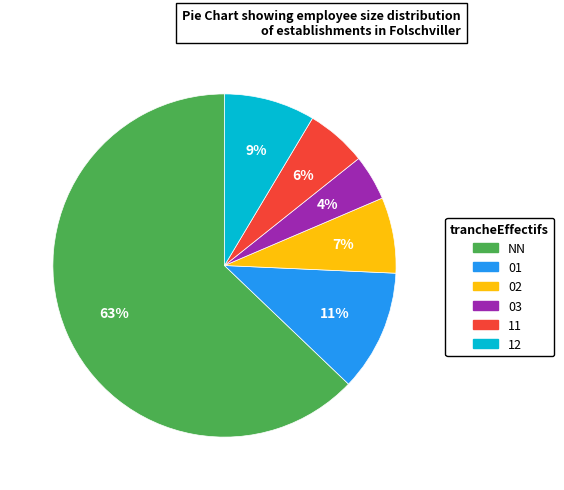

Which slice is the smallest?

03